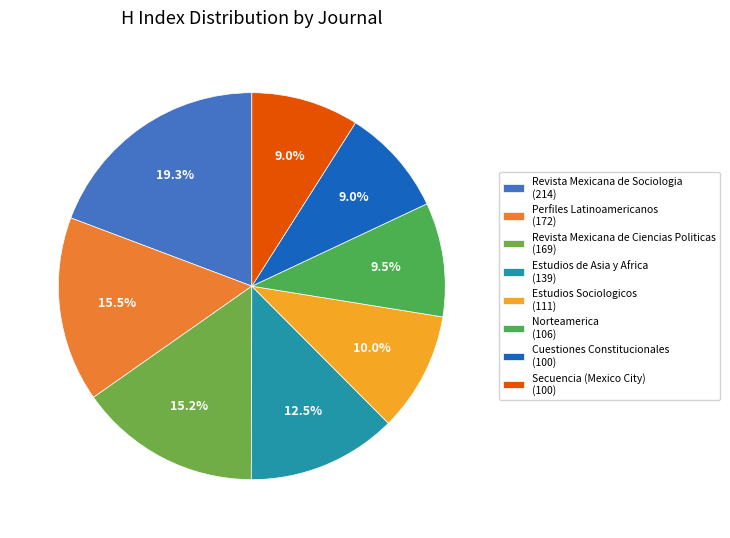

Rank the categories by value from highest to lowest.

Revista Mexicana de Sociologia, Perfiles Latinoamericanos, Revista Mexicana de Ciencias Politicas, Estudios de Asia y Africa, Estudios Sociologicos, Norteamerica, Cuestiones Constitucionales, Secuencia (Mexico City)